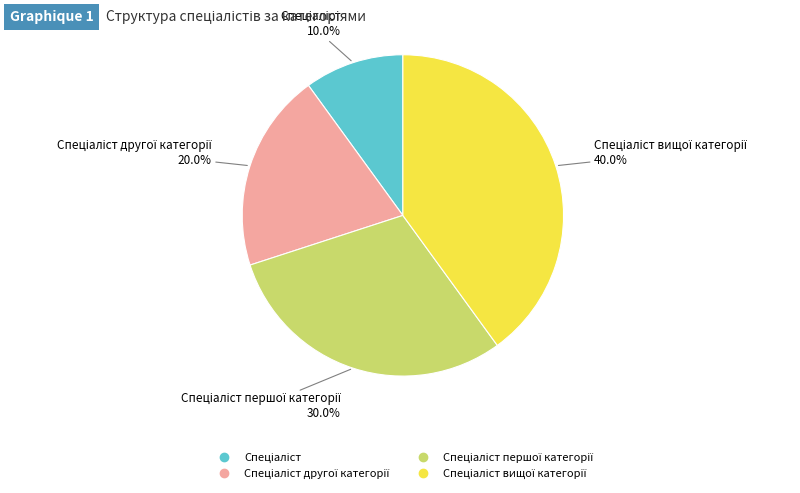

Is there a majority slice in this chart?

No